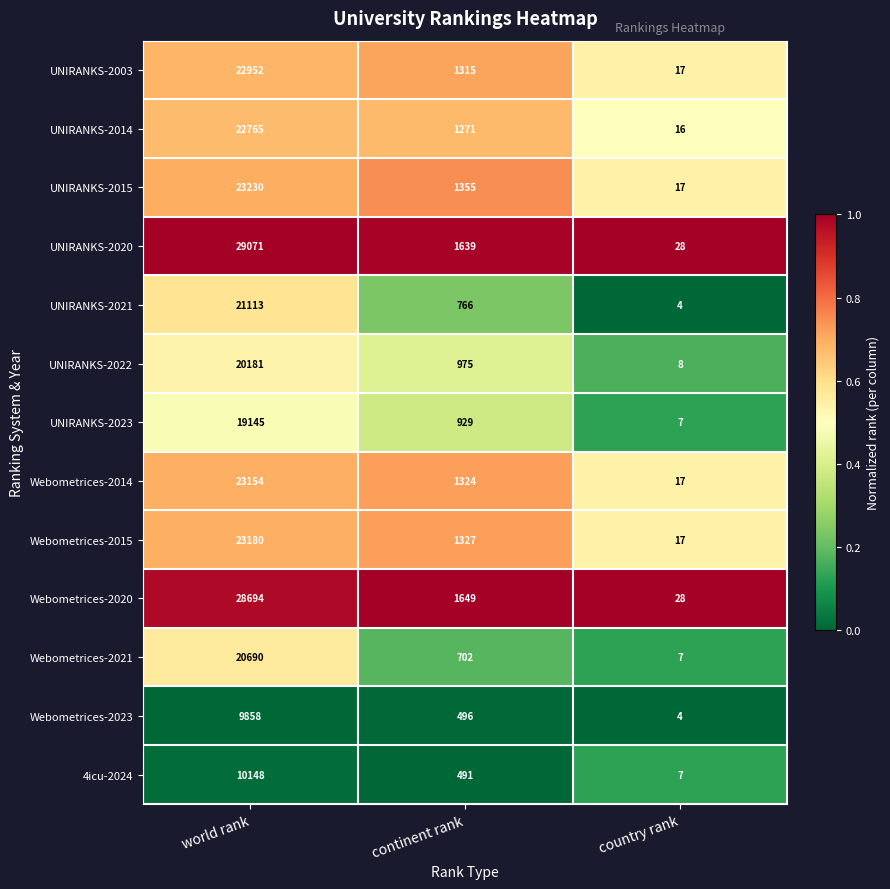

What is the total value across all series at world rank?

274181